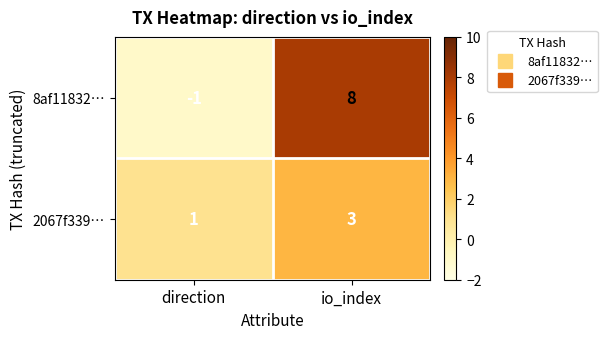

Reading left to right, list all the values displayed in this chart.

8af11832…: -1	8
2067f339…: 1	3